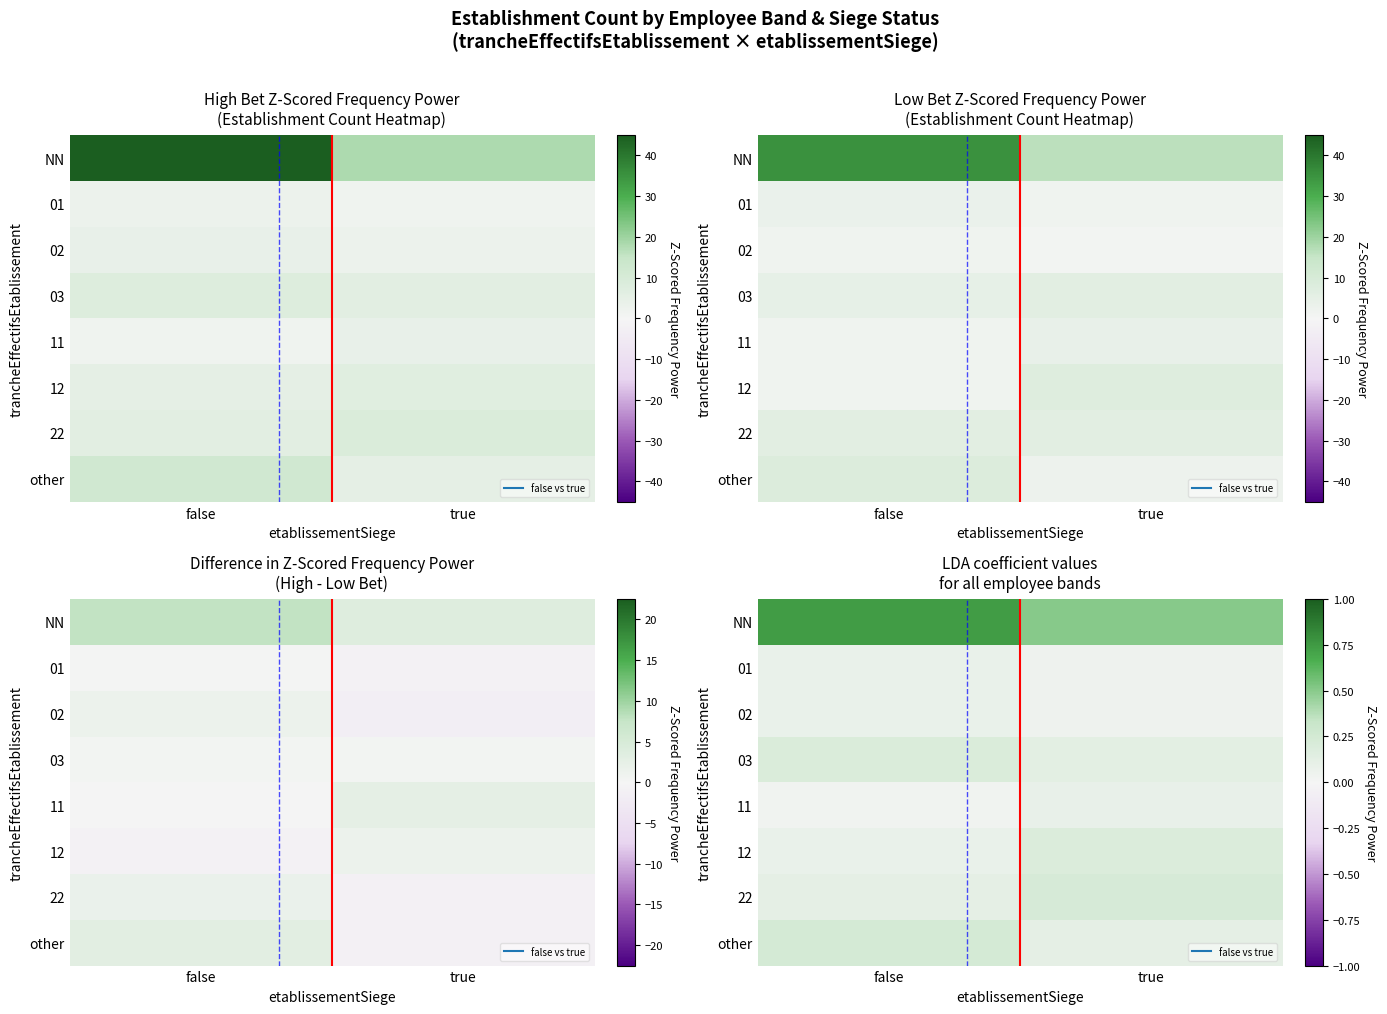

Count the number of data series in this chart.

8